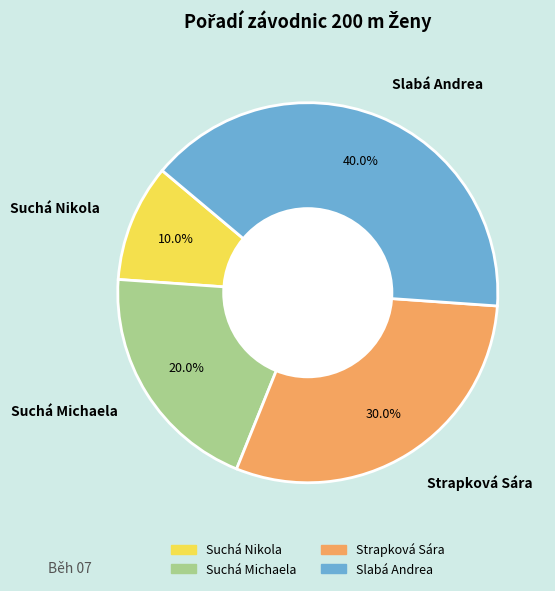

Rank the categories by value from lowest to highest.

Suchá Nikola, Suchá Michaela, Strapková Sára, Slabá Andrea